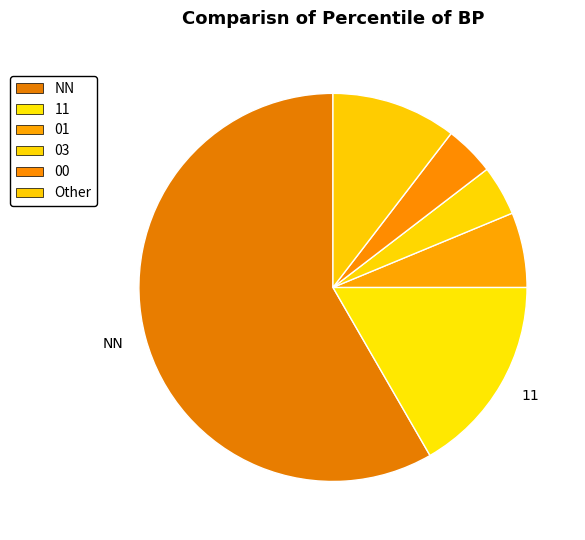

Is there any slice that represents more than half of the pie?

Yes